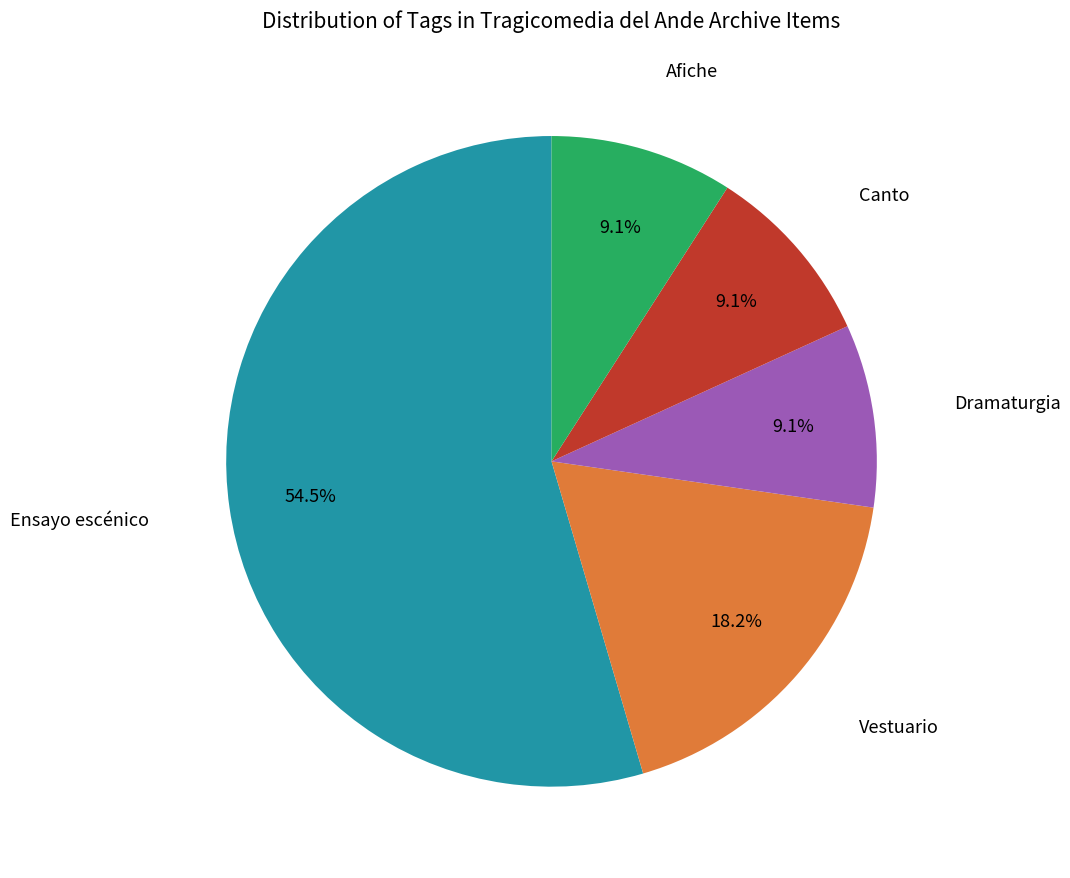

Combined, what portion of the pie is Afiche and Ensayo escénico?

63.6%